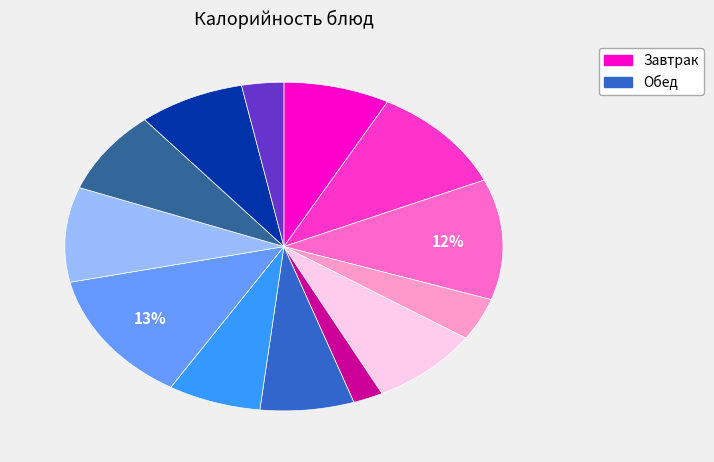

To the nearest percent, what is the average slice percentage?

8%